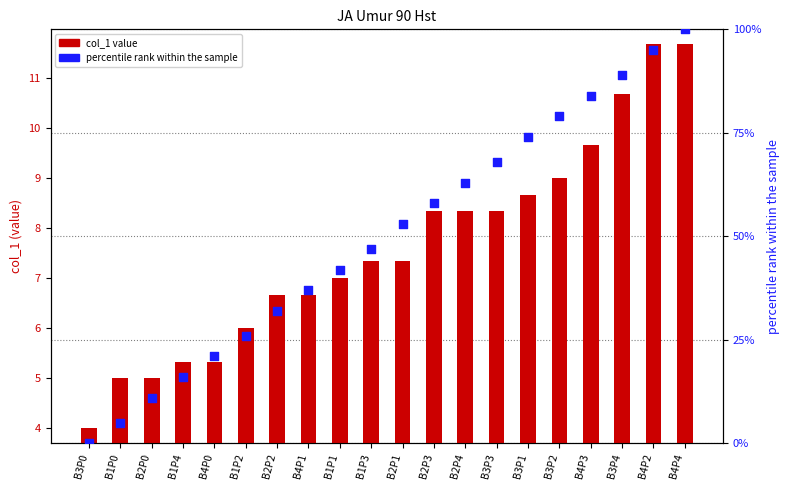

Which series has the widest spread of Y values?

percentile rank within the sample